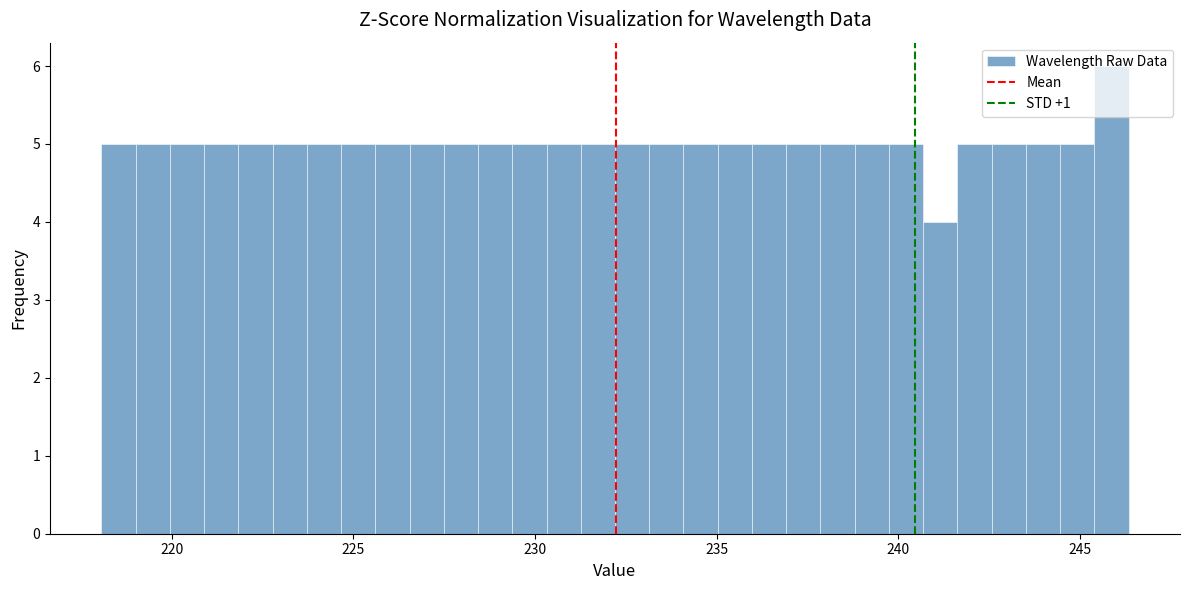

Read against the x-axis, roughly where is the centre of the tallest bar?

246.0